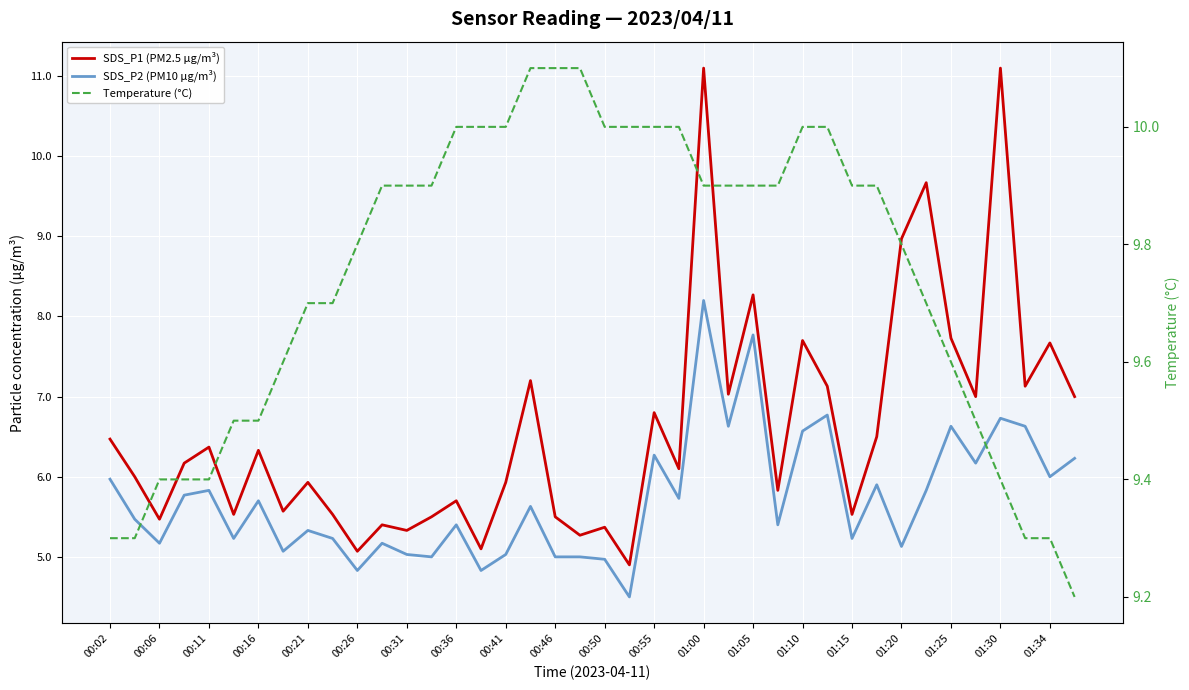

List the series in order of their peak value, lowest first.

SDS_P2 (PM10 µg/m³), Temperature (°C), SDS_P1 (PM2.5 µg/m³)